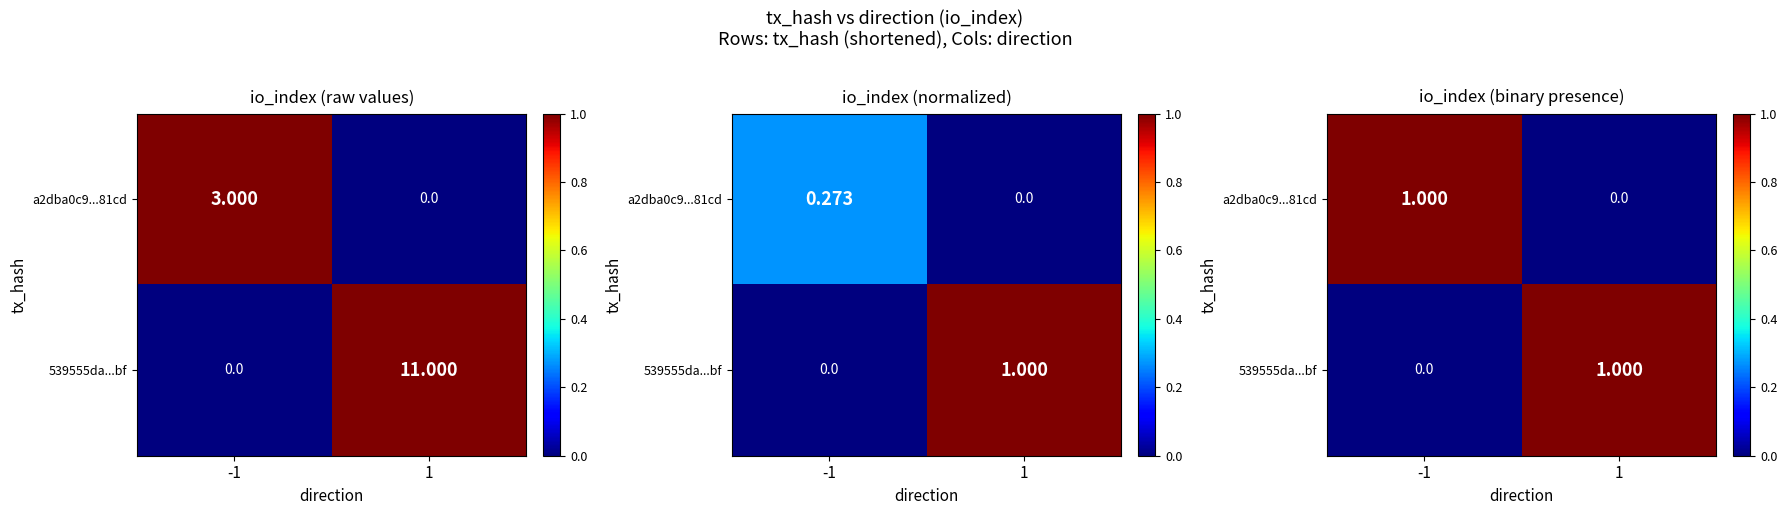

How many data points in 539555da...bf are less than 1?

1